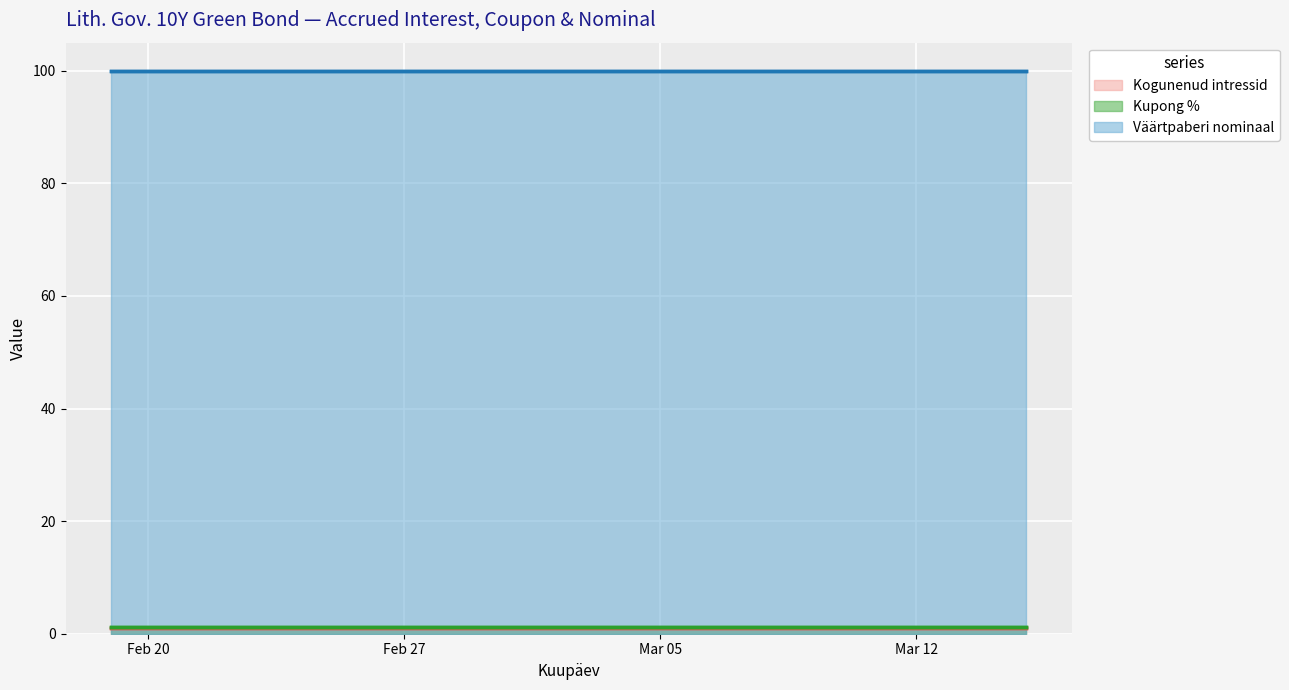

True or false: Kupong % and Väärtpaberi nominaal intersect in this chart.

False